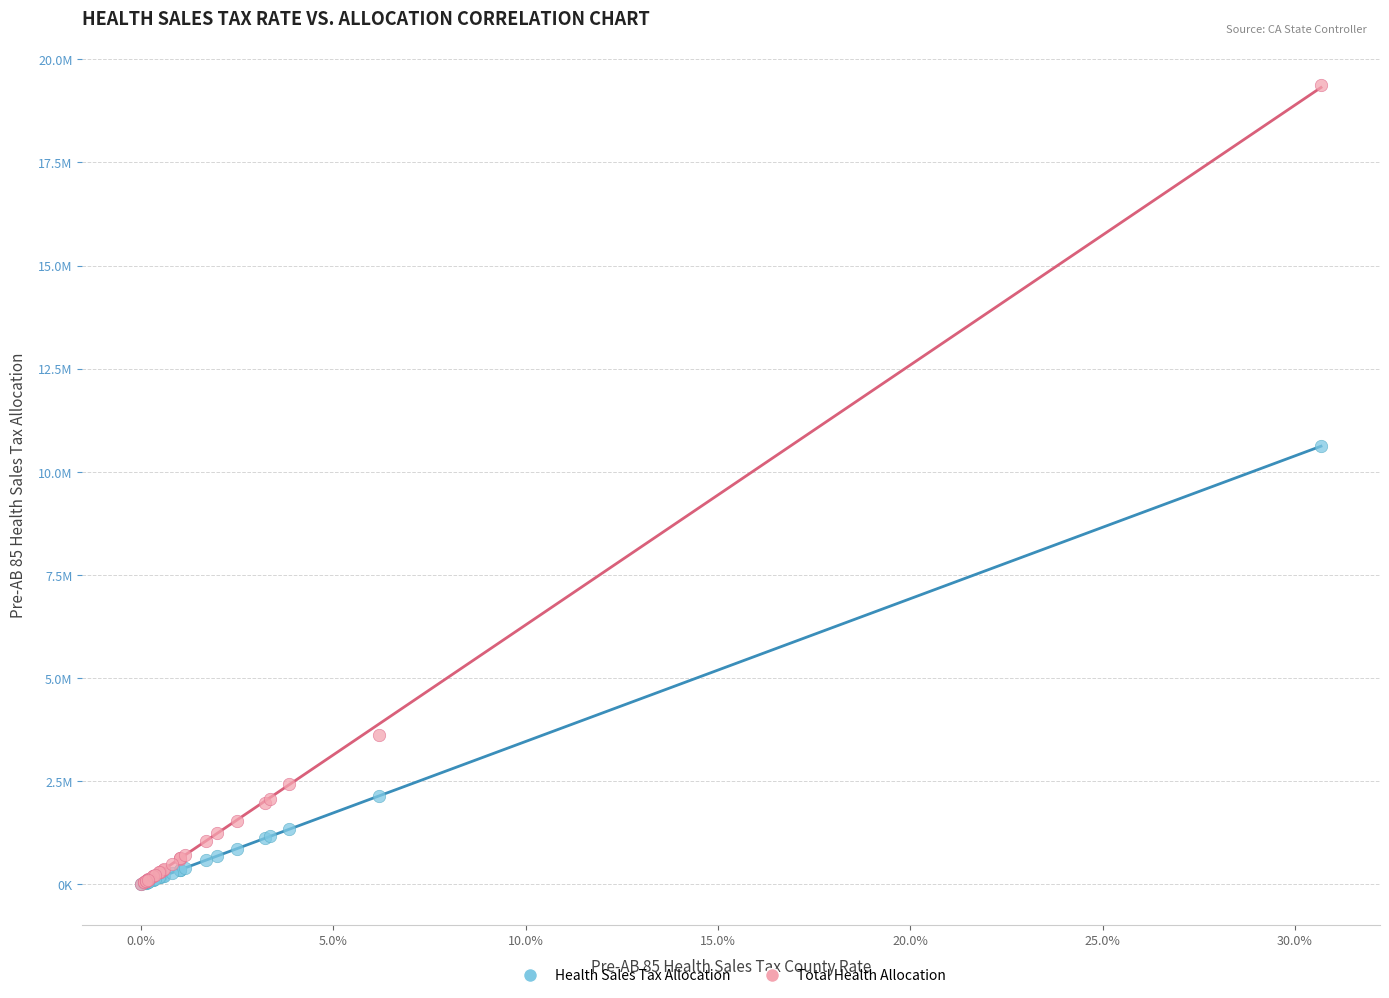

Which series contains the highest Y value?

Total Health Allocation